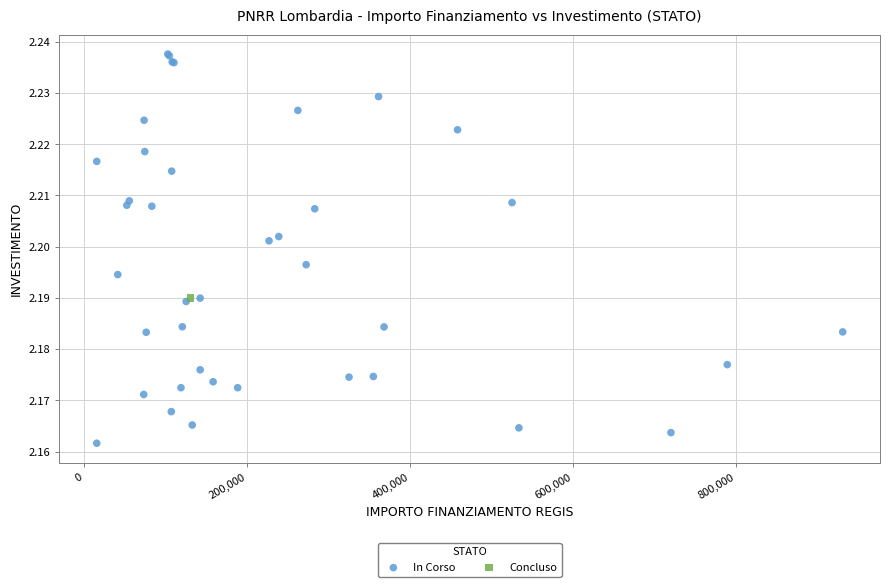

What are all the series names shown in the legend?

In Corso, Concluso